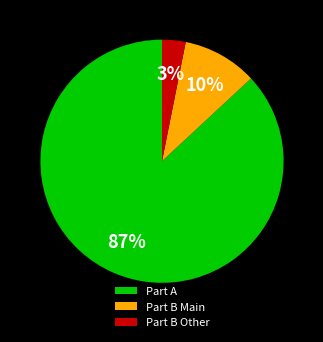

How many slices are in this pie chart?

3